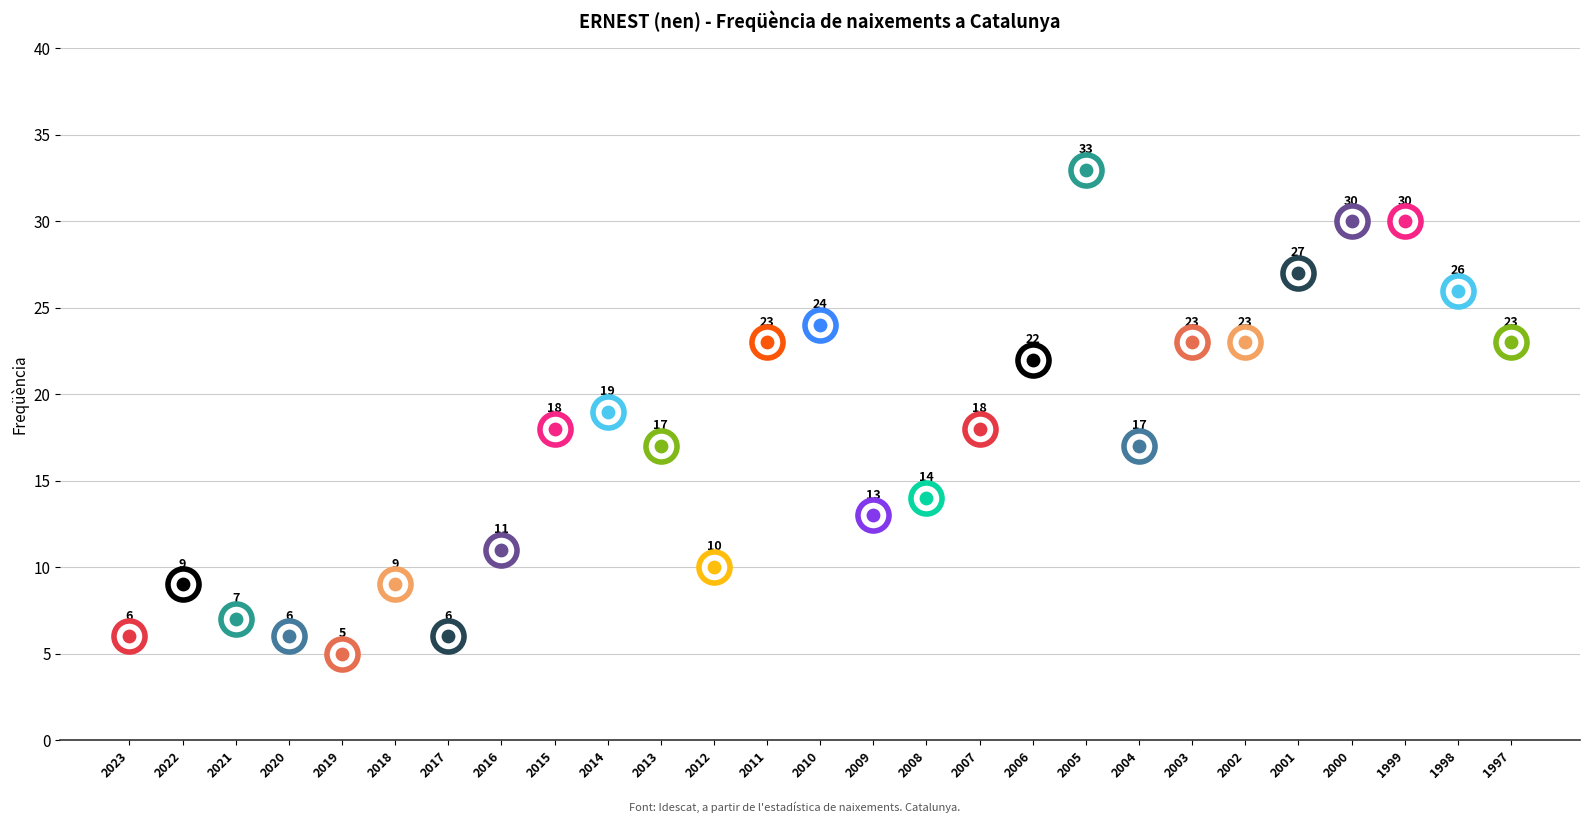

Between 2020 and 2002, which is larger?

2002